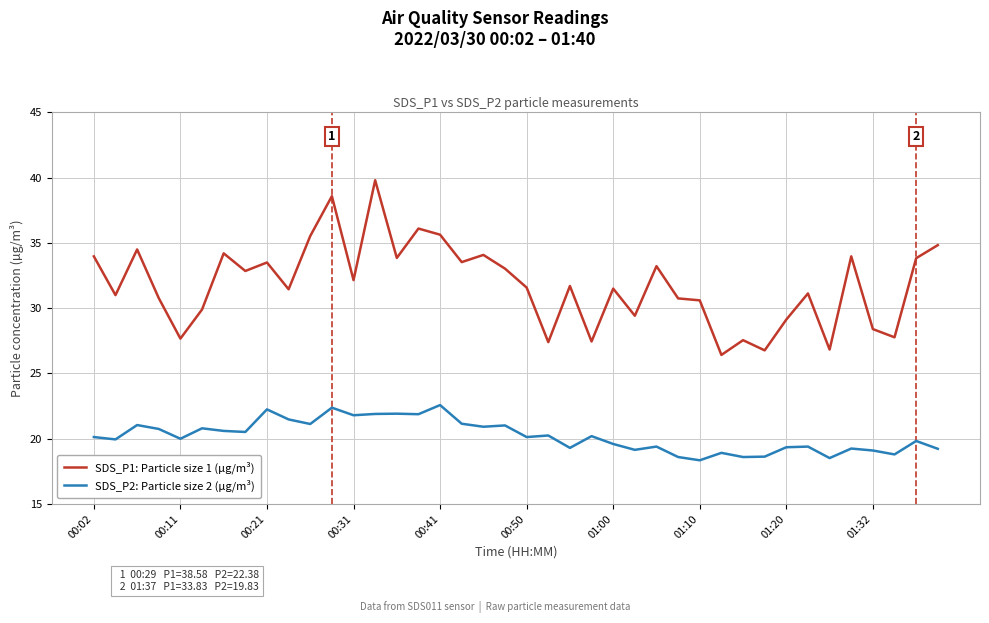

What is the minimum value shown in the chart?

18.4